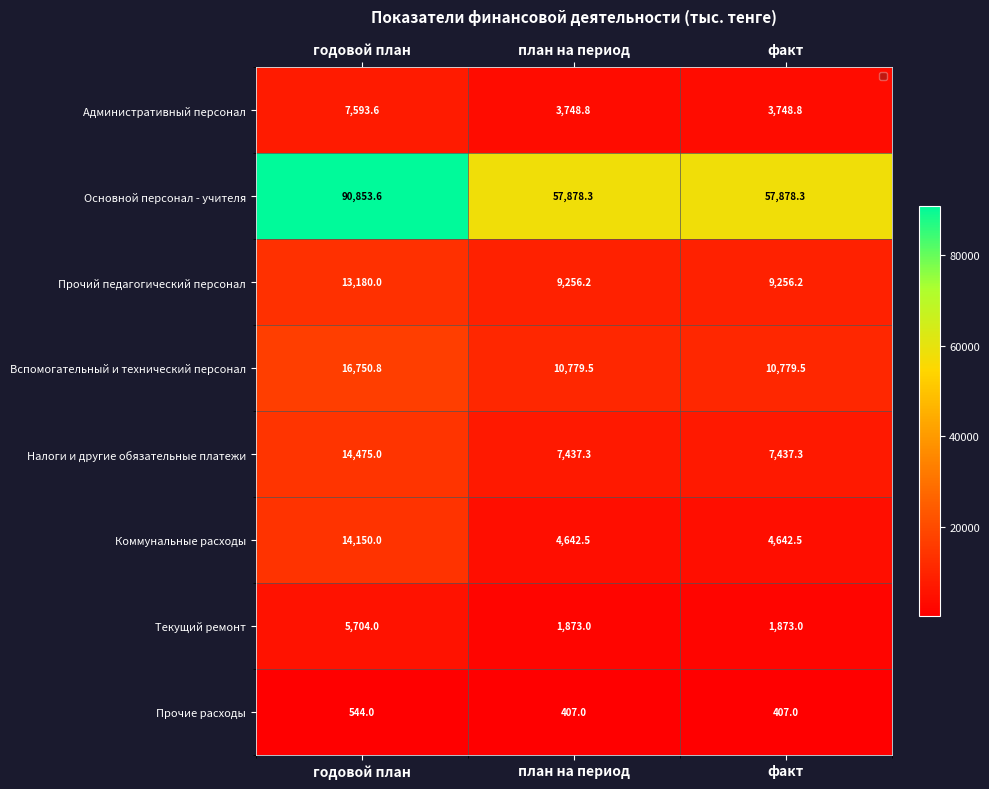

True or false: Административный персонал has a value of 1533.4 at план на период.

False